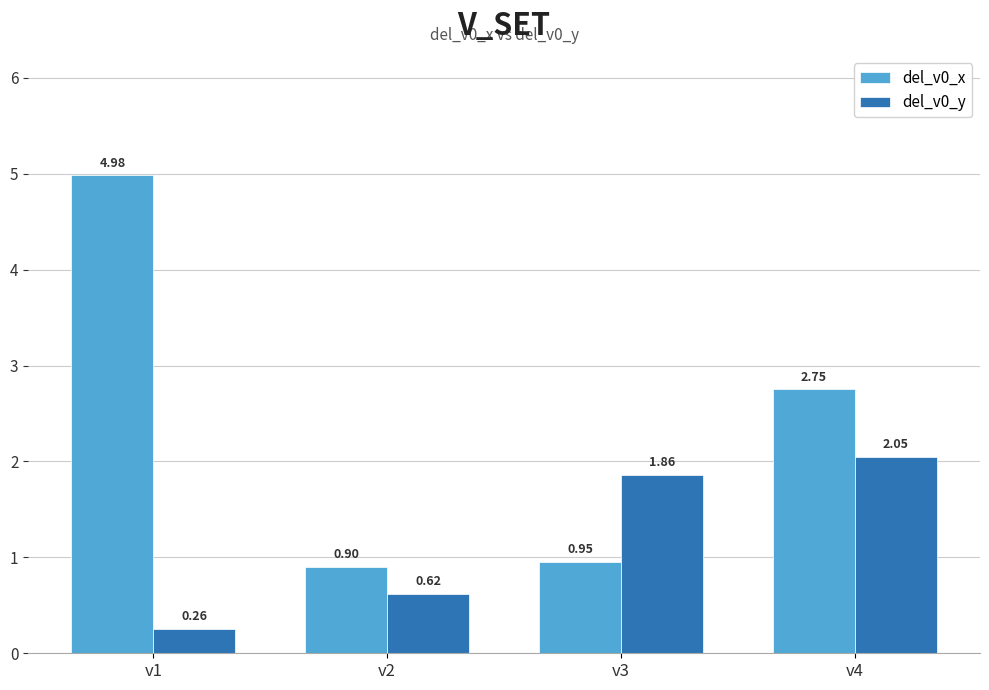

Which series has the largest total across all categories?

del_v0_x